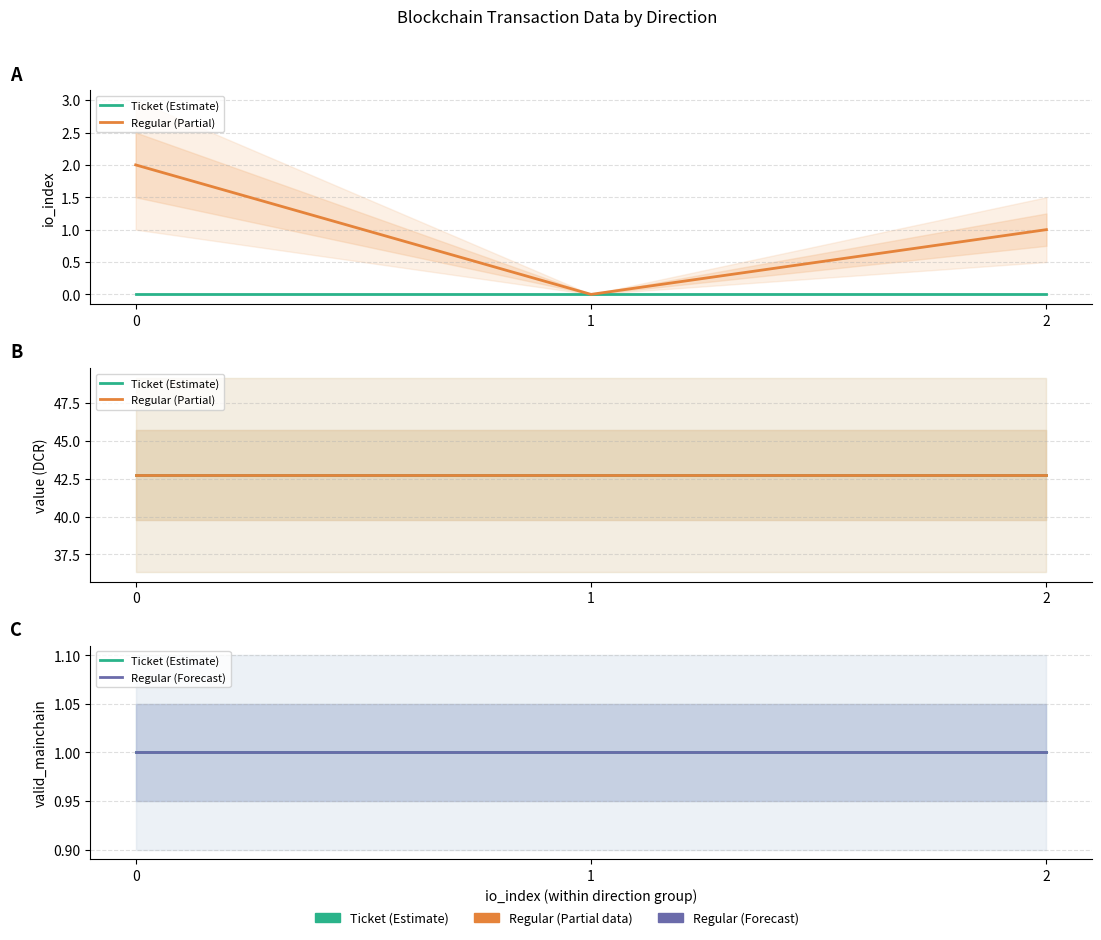

What is the value of the Ticket (Estimate) point at the 3rd from the left?

1.0